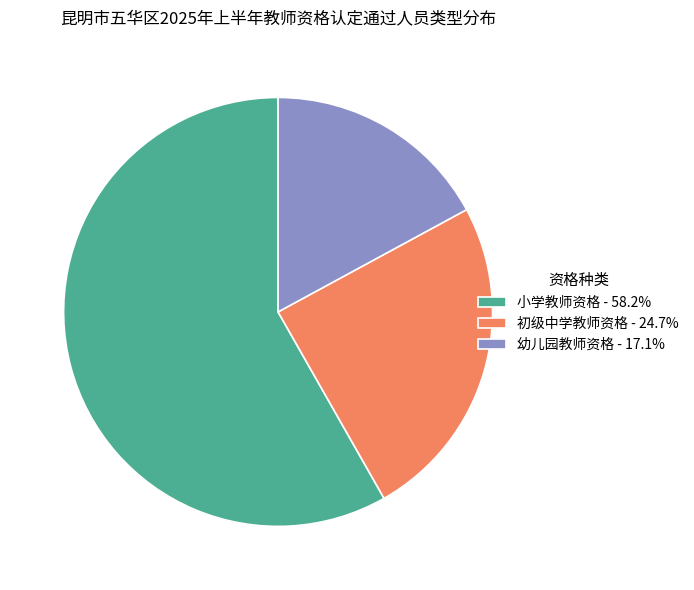

The 幼儿园教师资格 slice represents 17% of the pie. True or false?

True